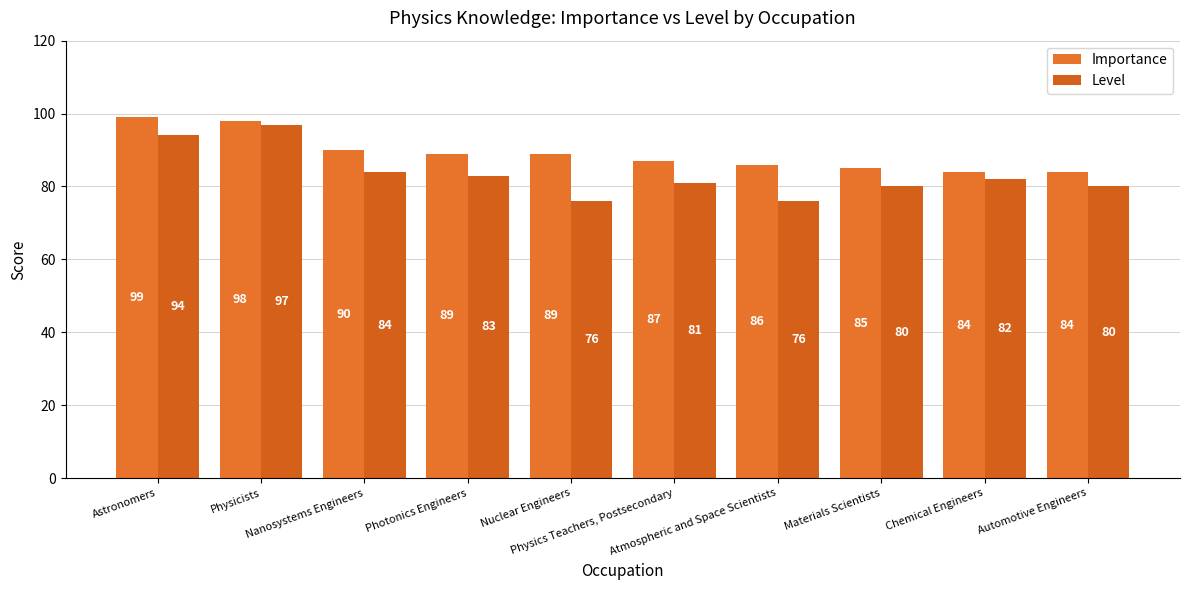

How many bars are there in each group?

2